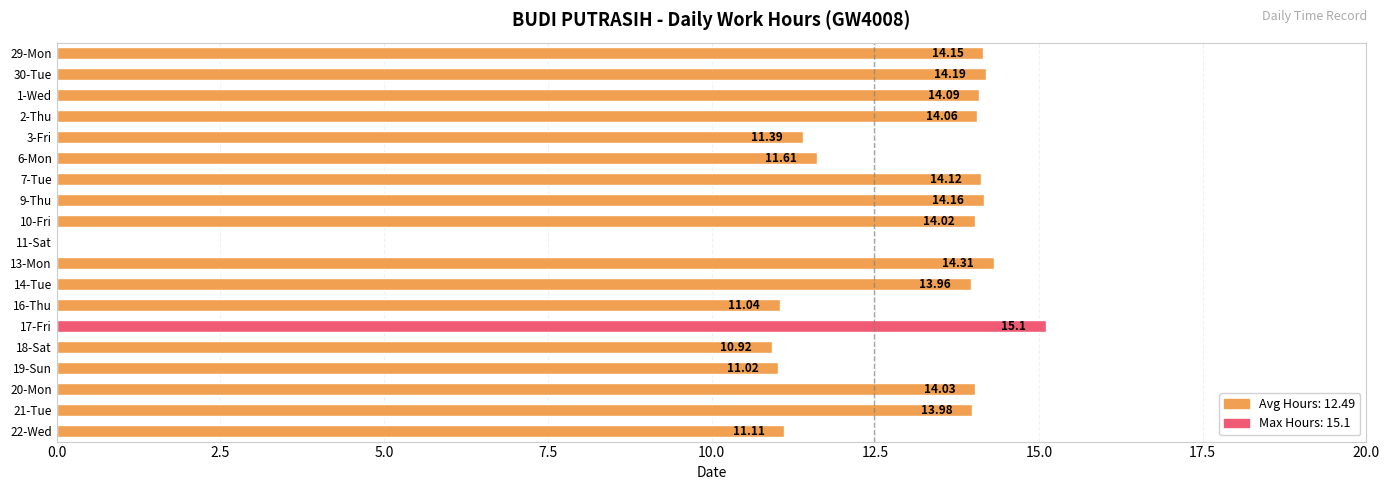

What is the sum of all values?

237.3